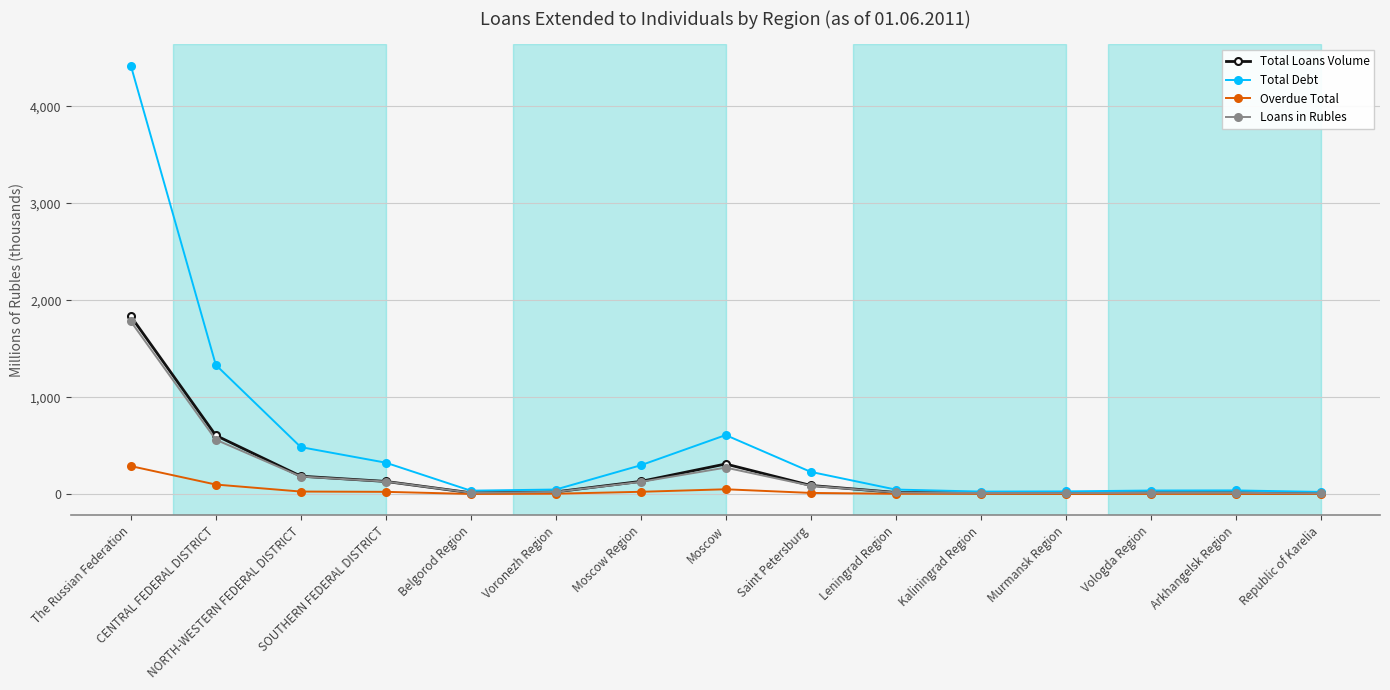

Is it true that Total Debt equals 27.7 at Murmansk Region?

True